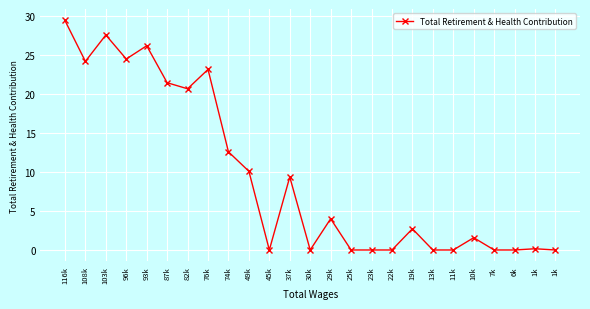

True or false: the data has more than 0 interior local peaks.

True